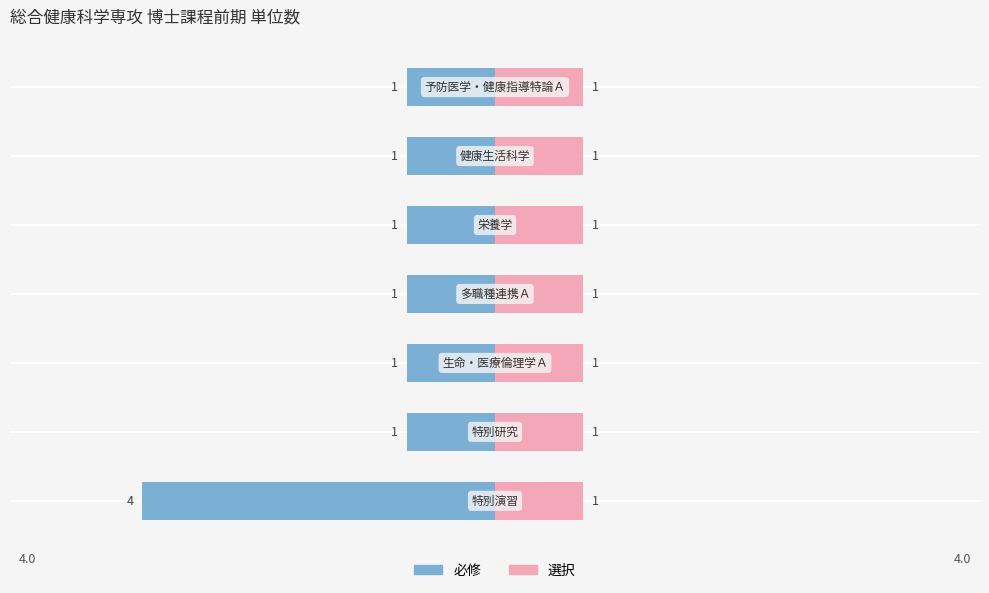

Which series has the largest range (max minus min)?

必修